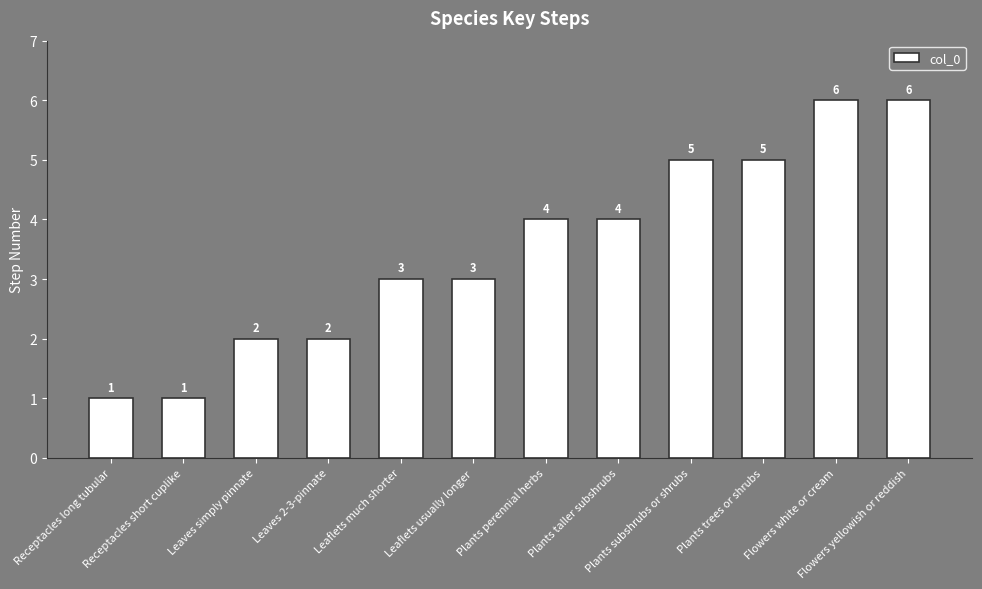

How many categories are shown in the chart?

12